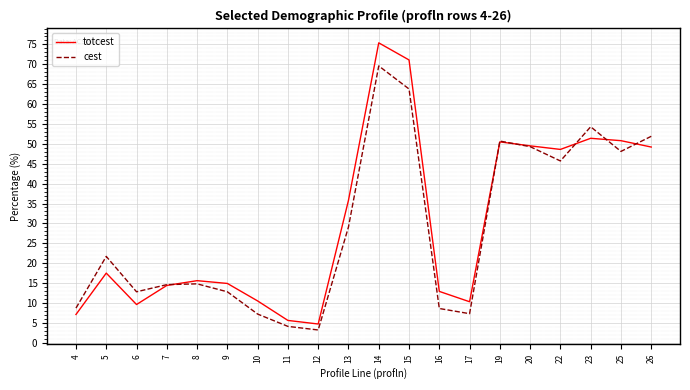

Which series has the largest range (max minus min)?

totcest